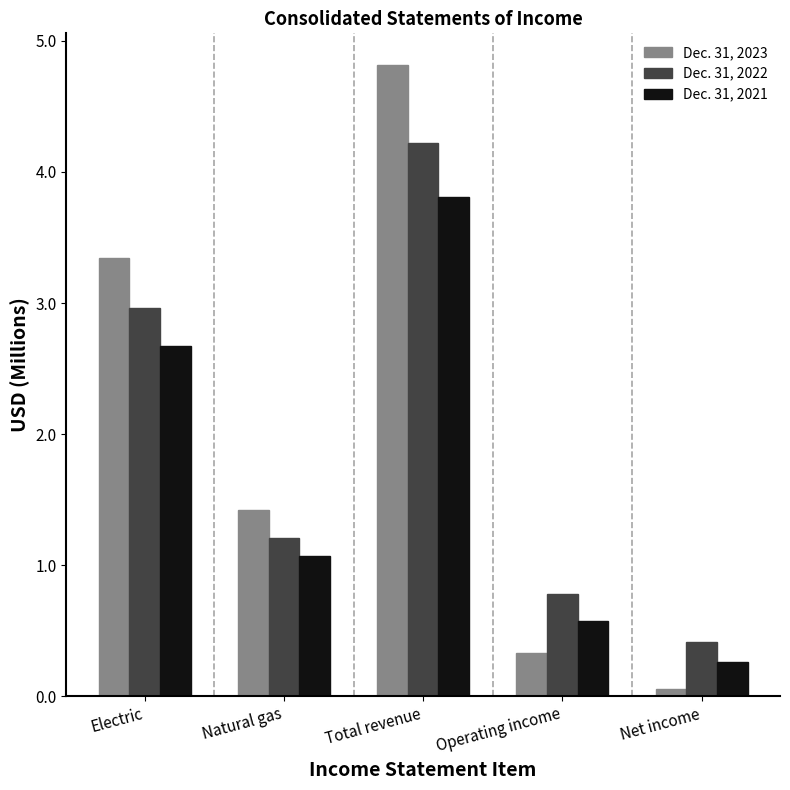

How many bars are there in total?

15